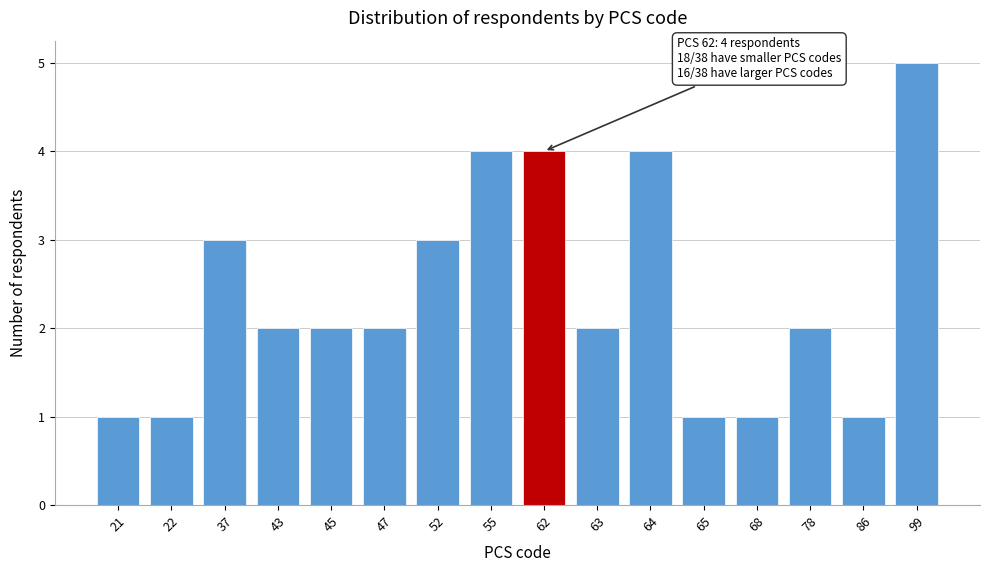

Reading left to right, list all the values displayed in this chart.

21=1	22=1	37=3	43=2	45=2	47=2	52=3	55=4	62=4	63=2	64=4	65=1	68=1	78=2	86=1	99=5